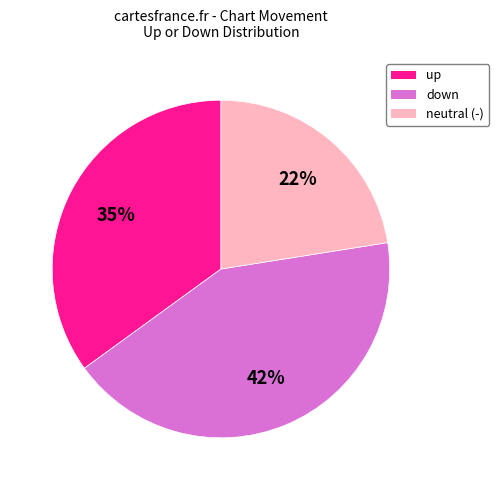

To the nearest percent, what is the difference between the largest and smallest slice percentages?

20%